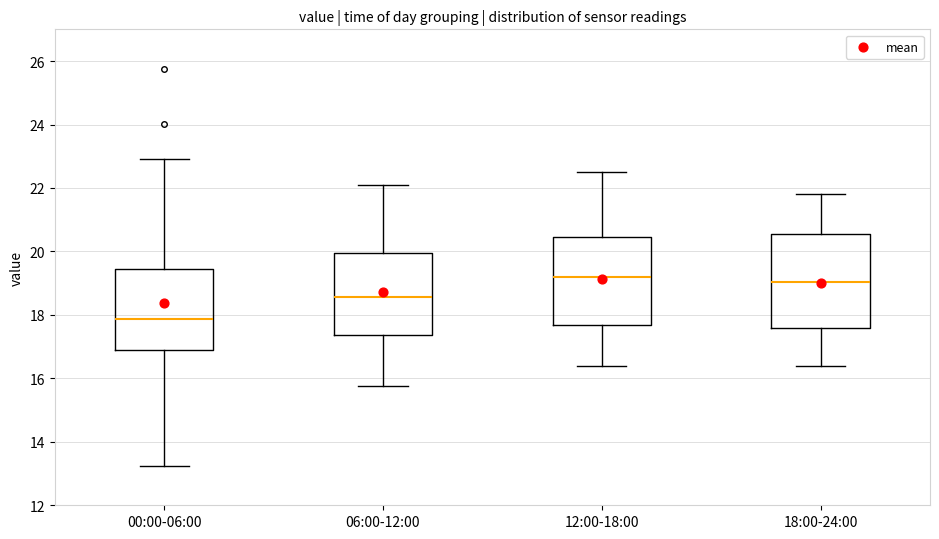

Where is the upper edge of the box for 00:00-06:00 on the y-axis? The values are not printed on the chart, so give them approximately, as read against the axis.

19.4